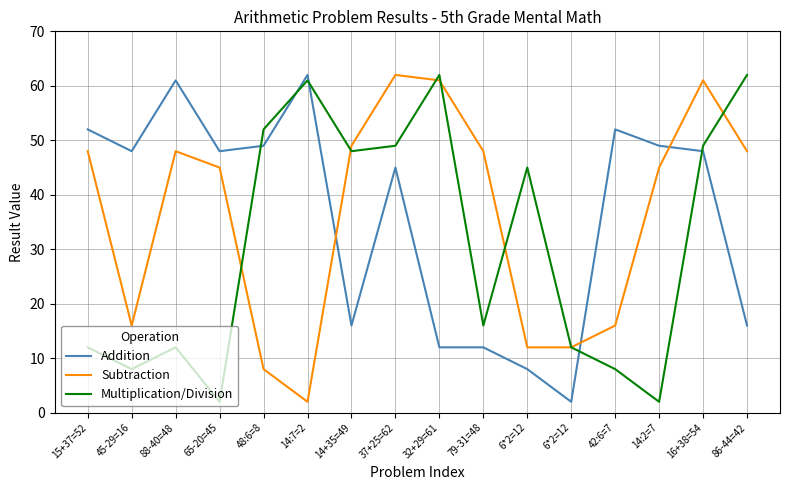

What are all the series names shown in the legend?

Addition, Subtraction, Multiplication/Division